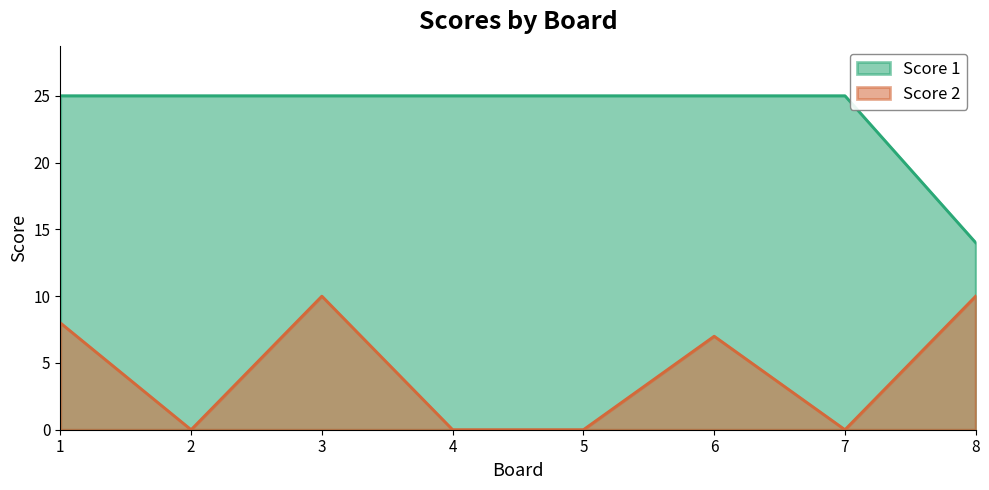

The value of Score 2 at 6 is 12. True or false?

False